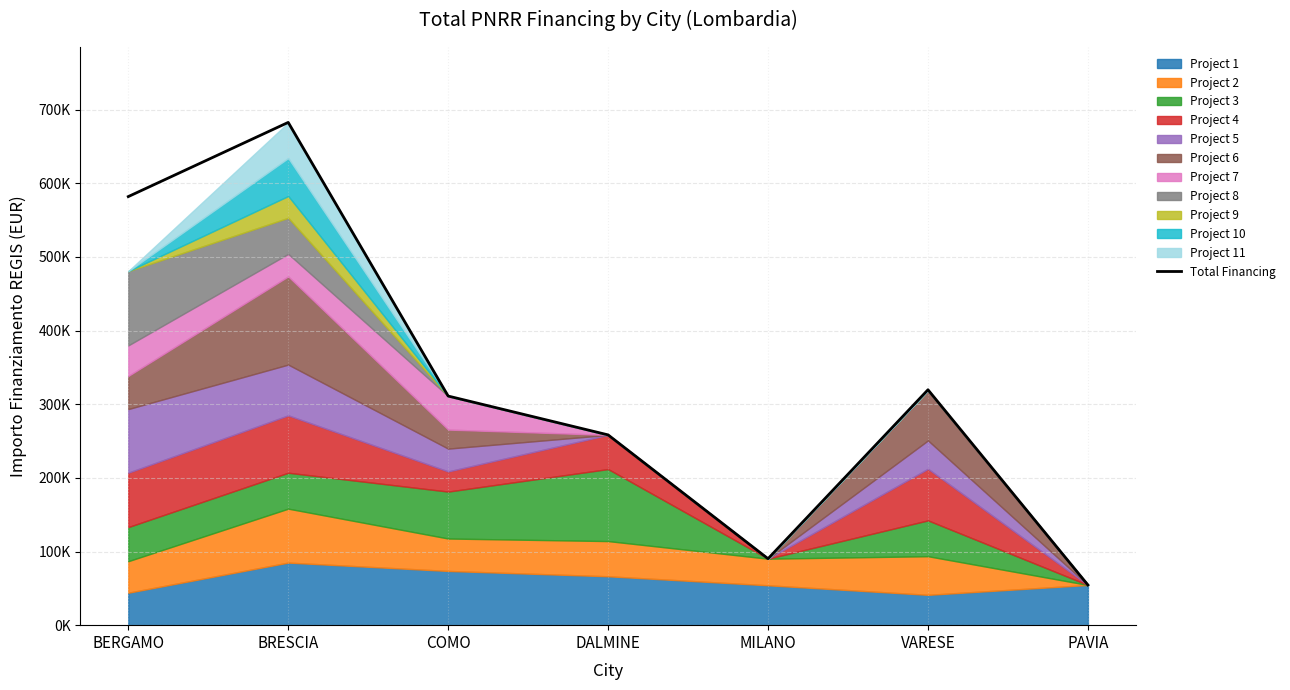

What is the difference between the maximum and minimum values?

628164.3